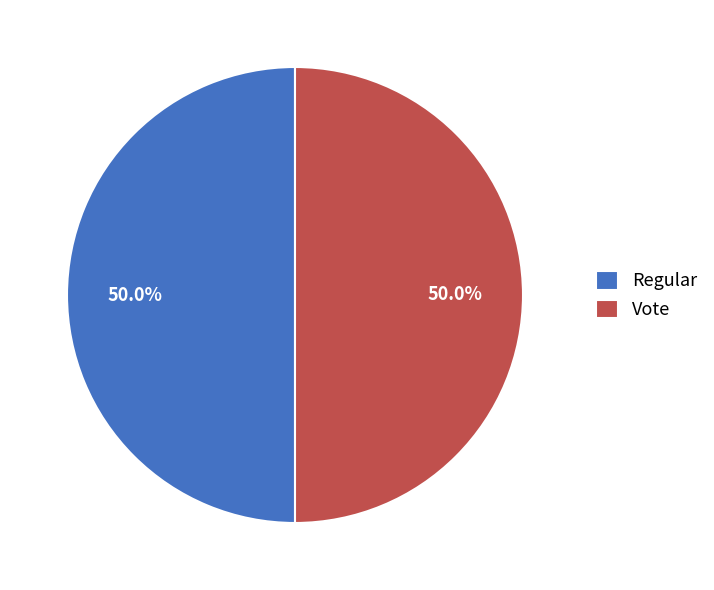

What percentage do Vote and Regular together represent?

100.0%